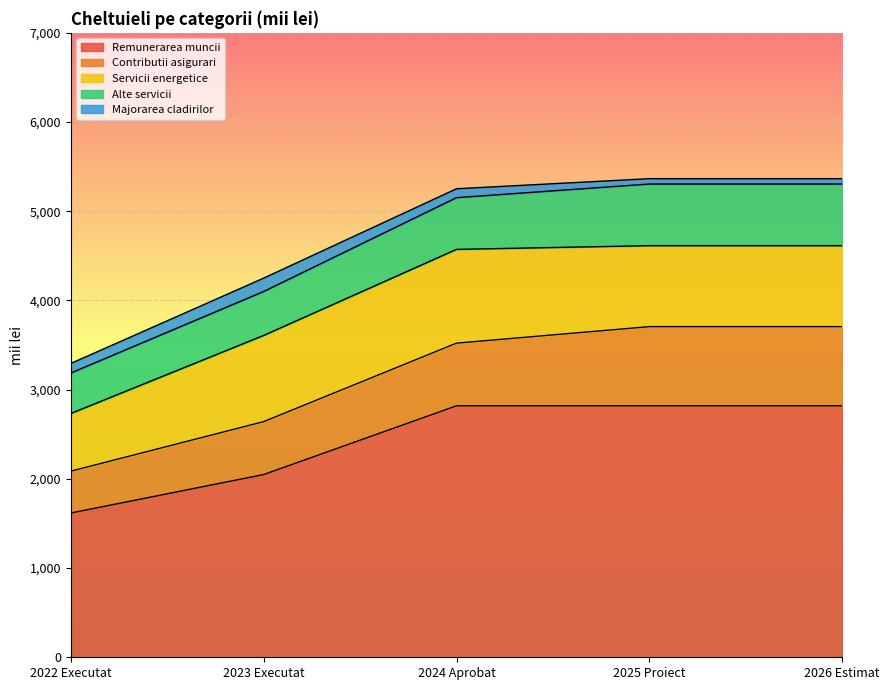

Reading right to left, transcribe all the data shown in this chart.

Remunerarea muncii: 2819.2	2819.2	2819.2	2048.3	1617.3
Contributii asigurari: 887.4	887.4	702.5	593.4	469.0
Servicii energetice: 907.7	907.7	1051.0	966.0	646.4
Alte servicii: 690.9	690.9	579.6	492.8	453.6
Majorarea cladirilor: 60.0	60.0	100.0	149.8	107.3